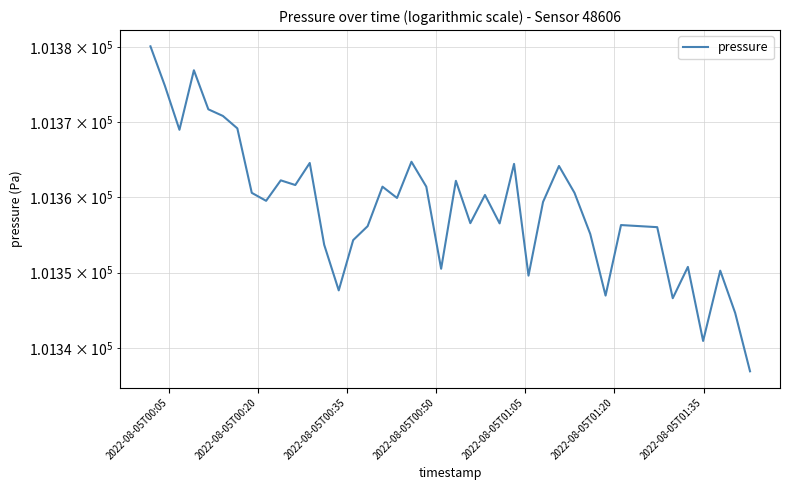

How many points are lower than both their immediate neighbors (excluding endpoints)?

12